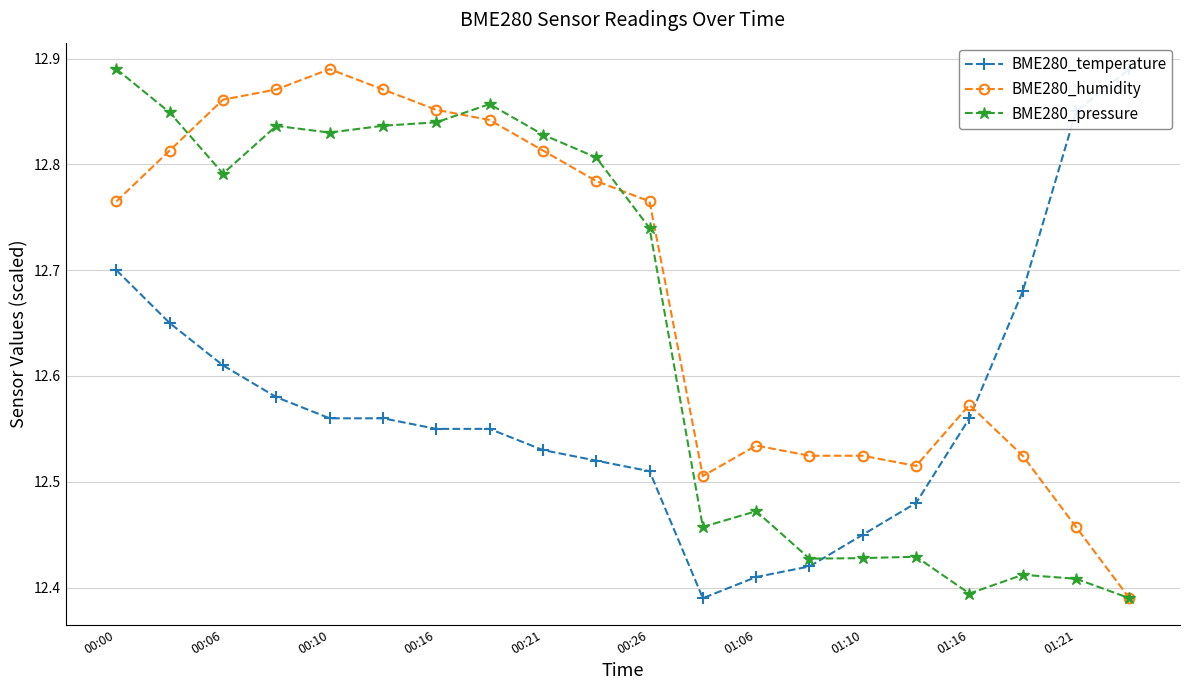

At which category is the sum across all series the highest?

00:00